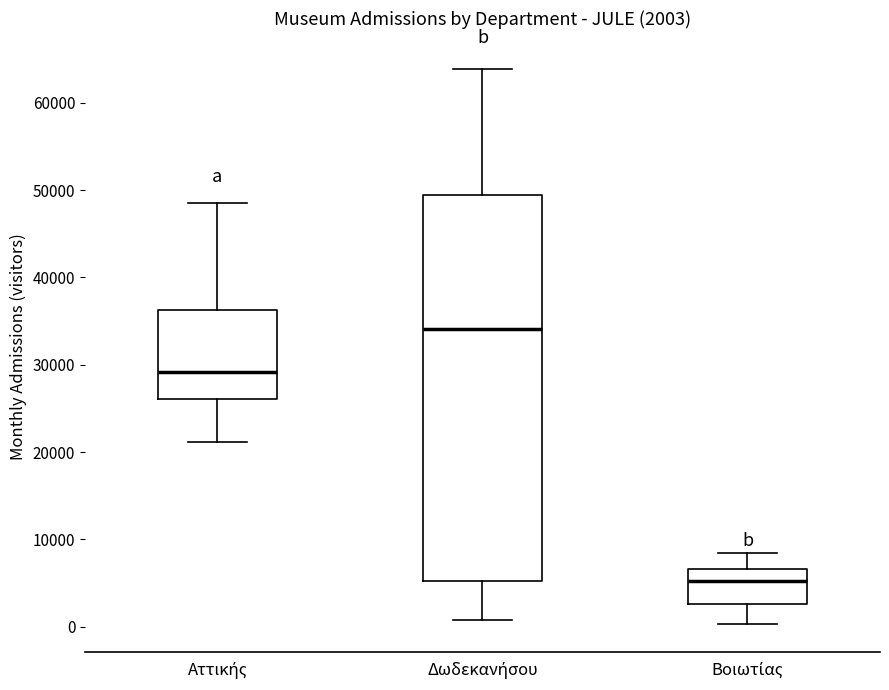

Which box is the tallest, from its lower edge to its upper edge?

Δωδεκανήσου